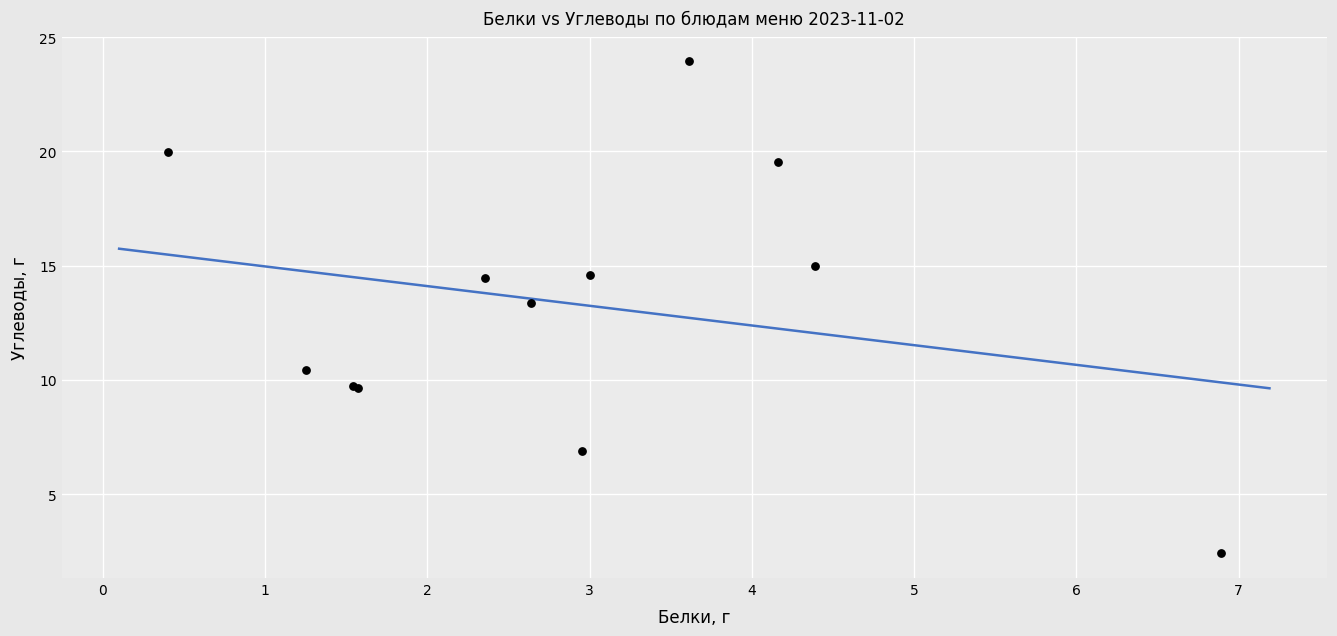

What Y value in the scatter plot is closest to 13?

13.4